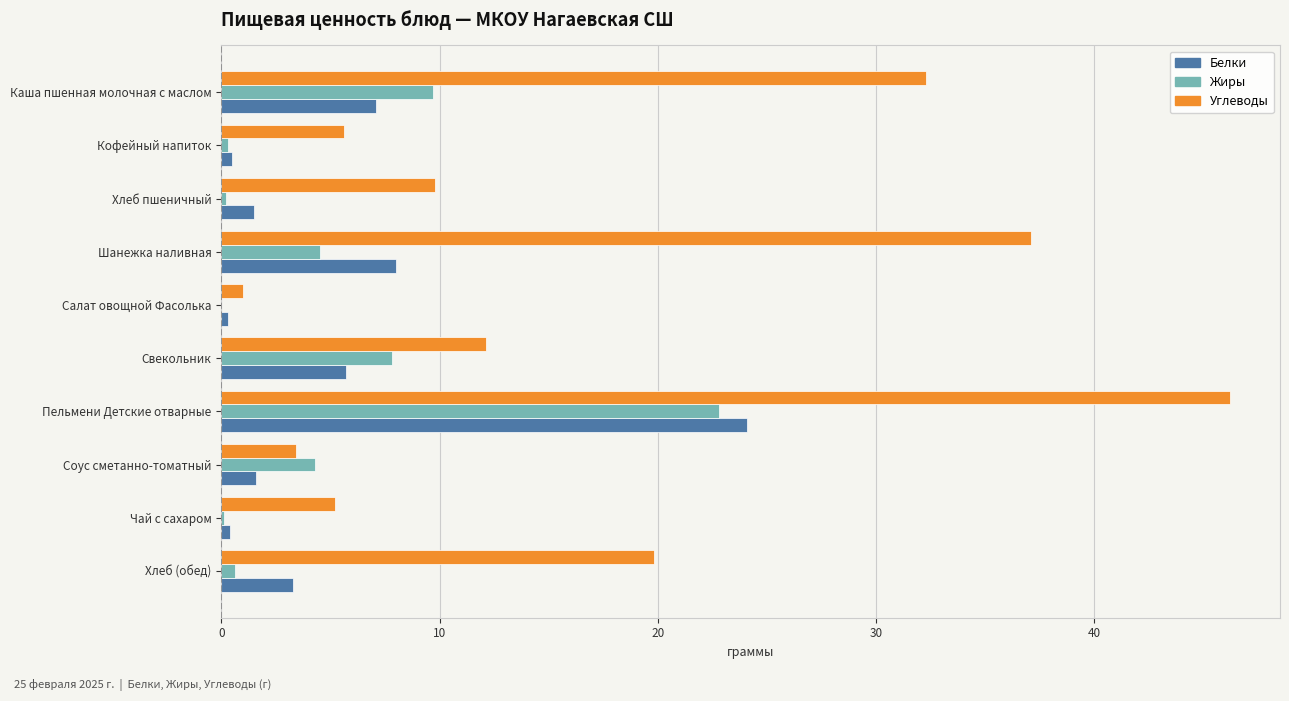

Between Кофейный напиток and Свекольник, which series saw the biggest shift?

Жиры